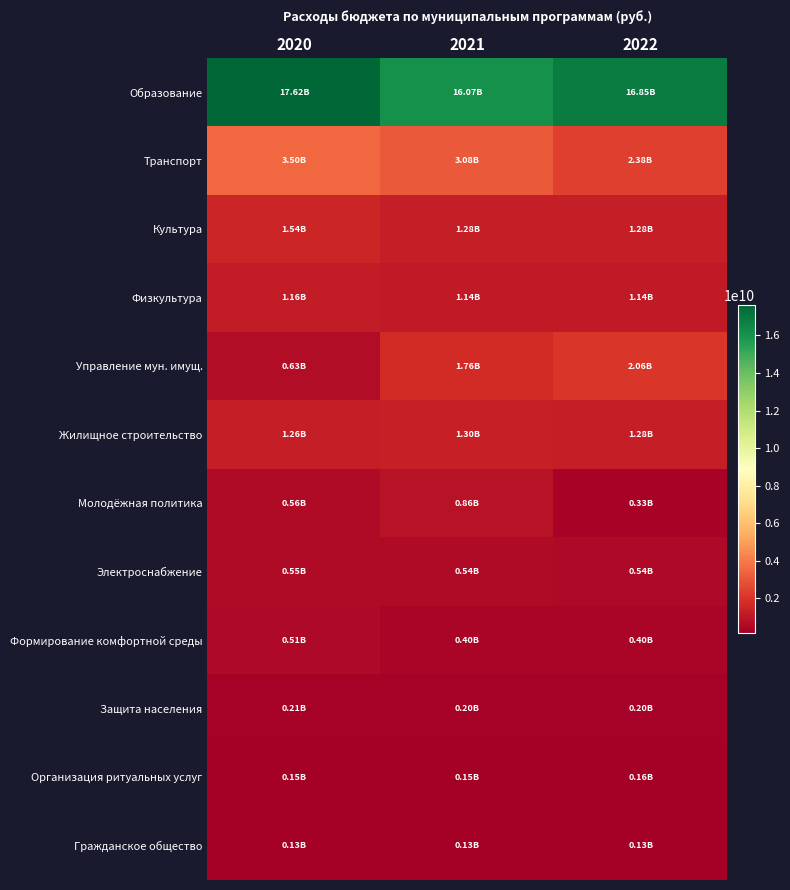

Which series has the widest spread of values?

Образование